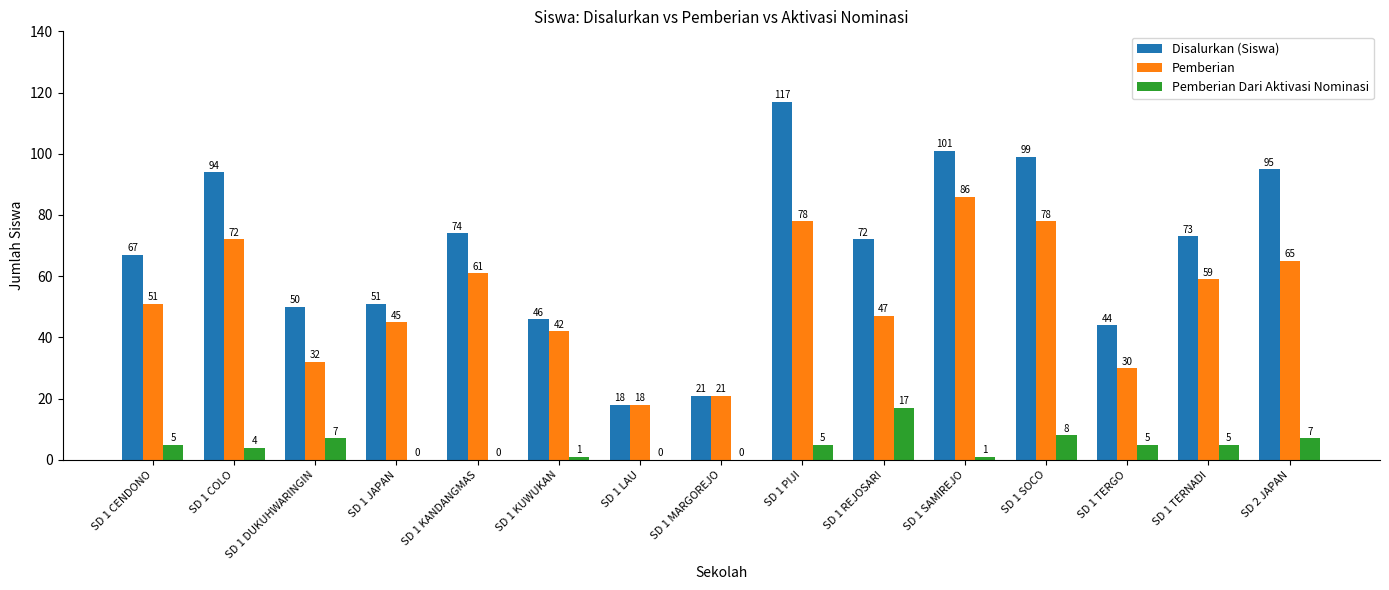

Between SD 1 MARGOREJO and SD 1 TERNADI, which series saw the biggest shift?

Disalurkan (Siswa)